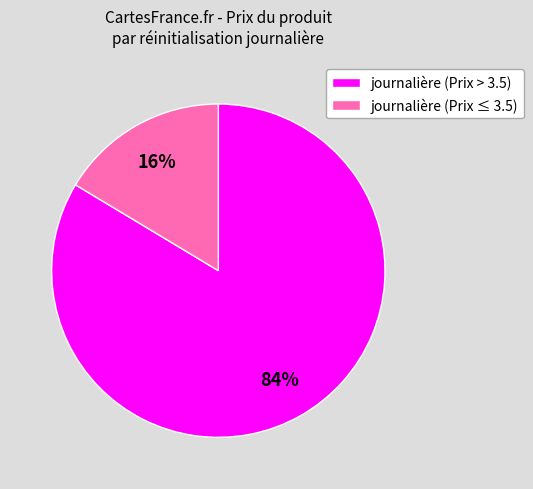

How many segments does this pie chart have?

2